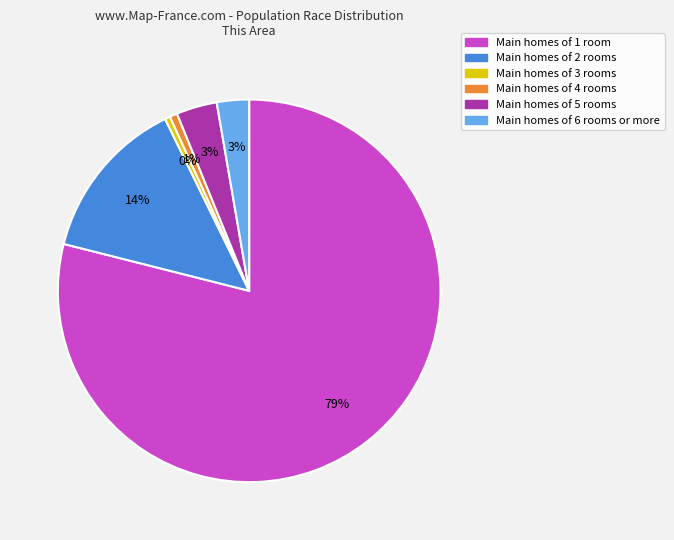

Is there a majority slice in this chart?

Yes